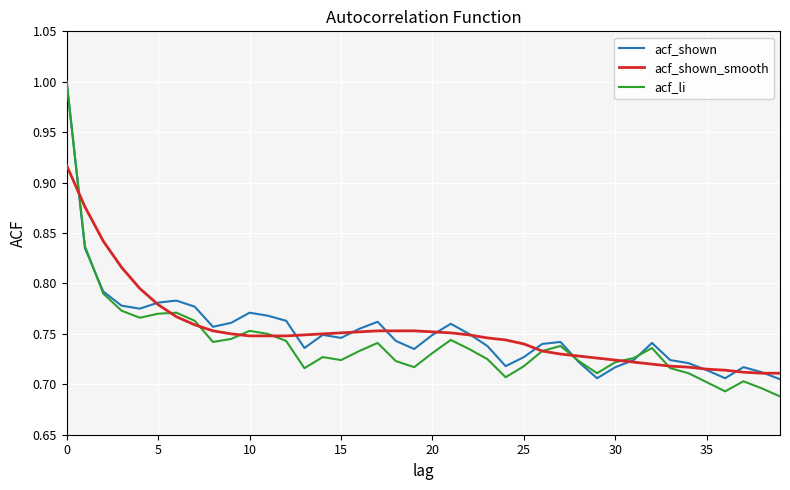

After their last crossing, which series has the higher values: acf_shown or acf_shown_smooth?

acf_shown_smooth